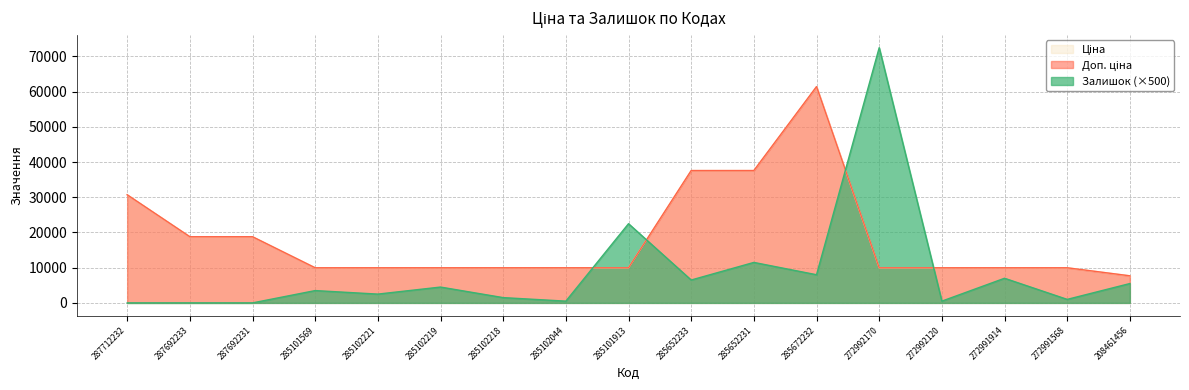

At which label is Доп. ціна closest to 34563?

285652233